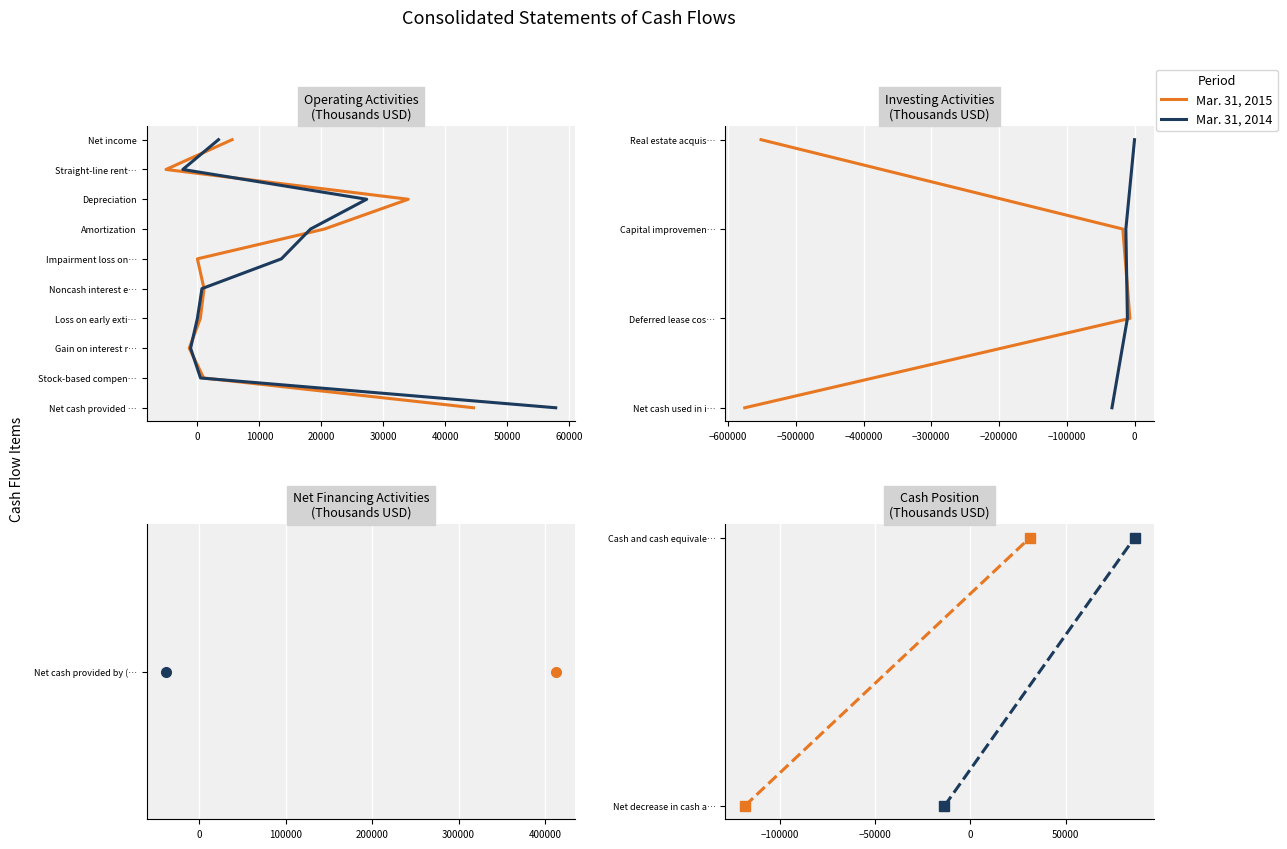

True or false: Mar. 31, 2015 has a value of 1 at 0.

True